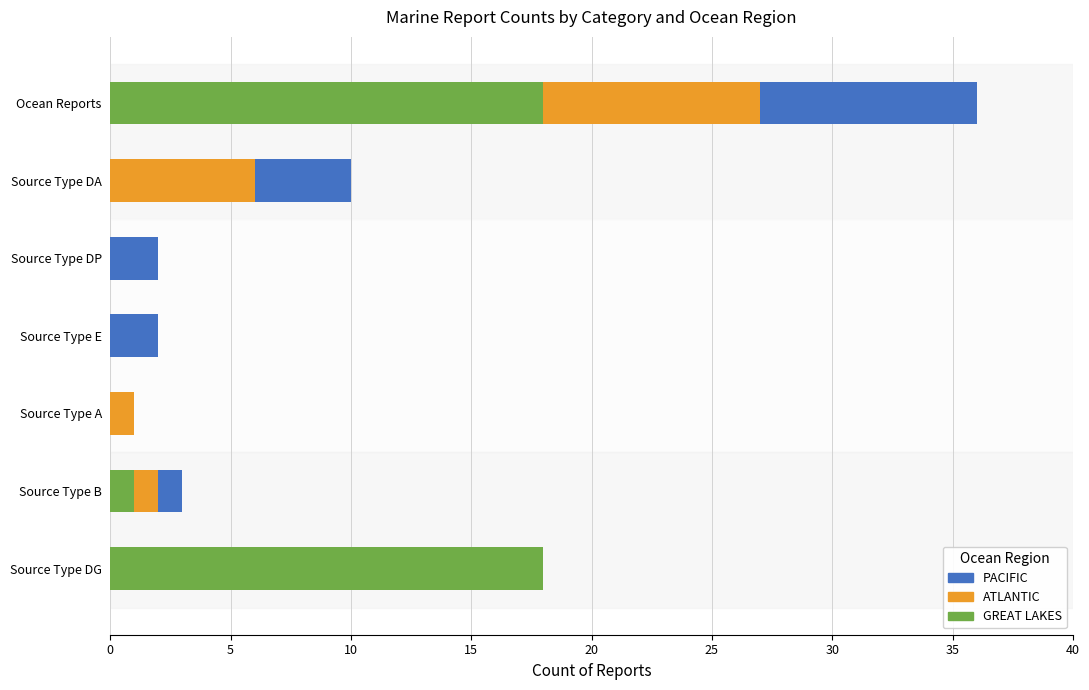

What is the sum of the GREAT LAKES values at Source Type DA and Ocean Reports?

18